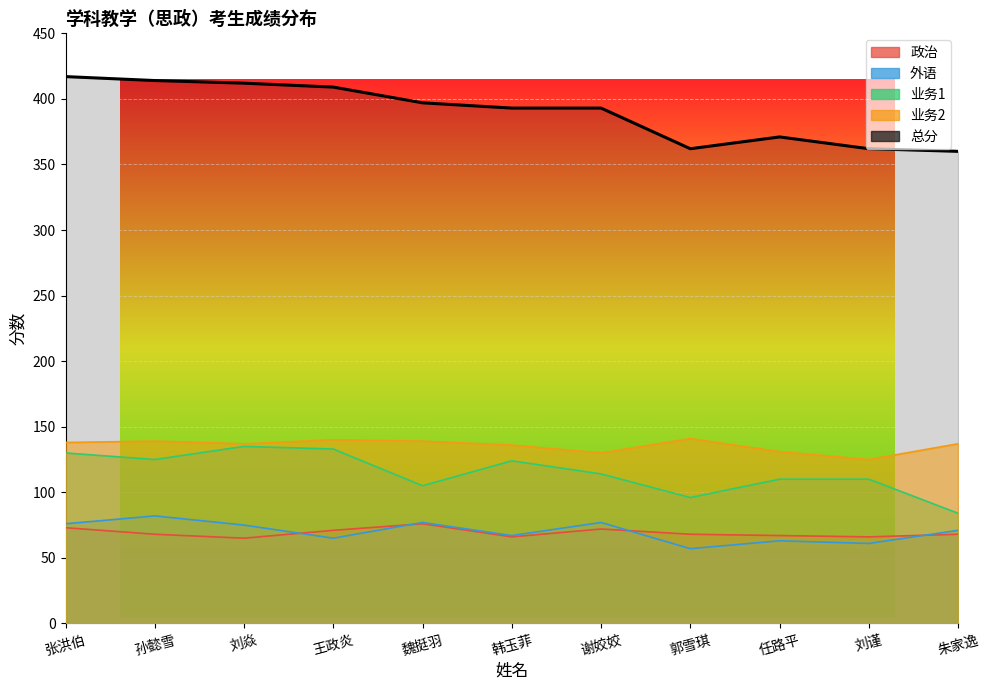

What is the average value of the 政治 series?

69